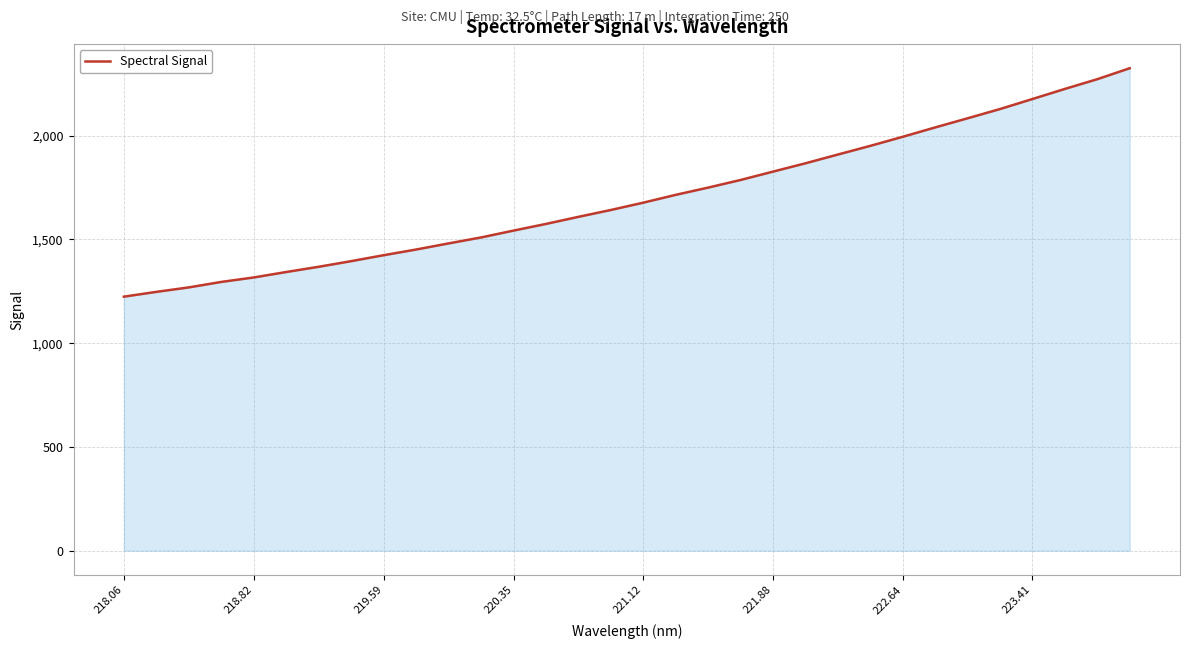

What is the greatest value displayed?

2325.2